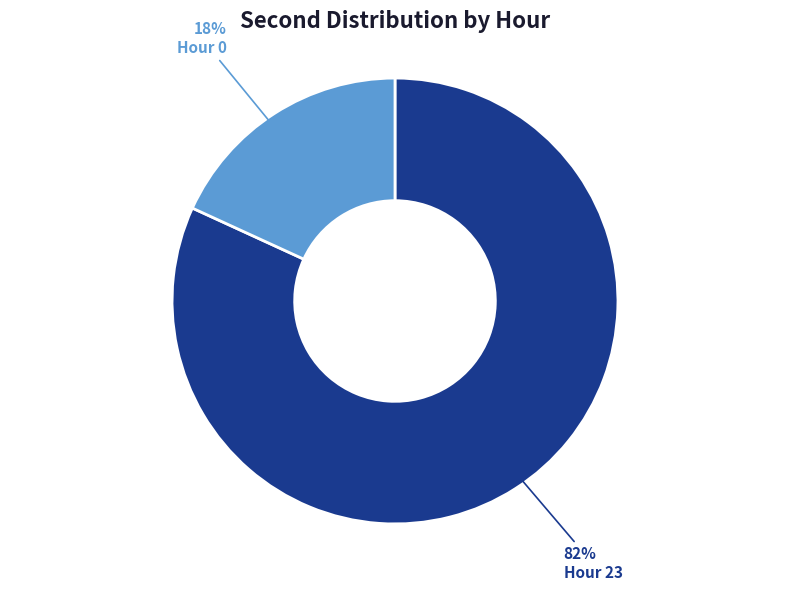

To the nearest percent, what is the difference between the largest and smallest slice percentages?

64%